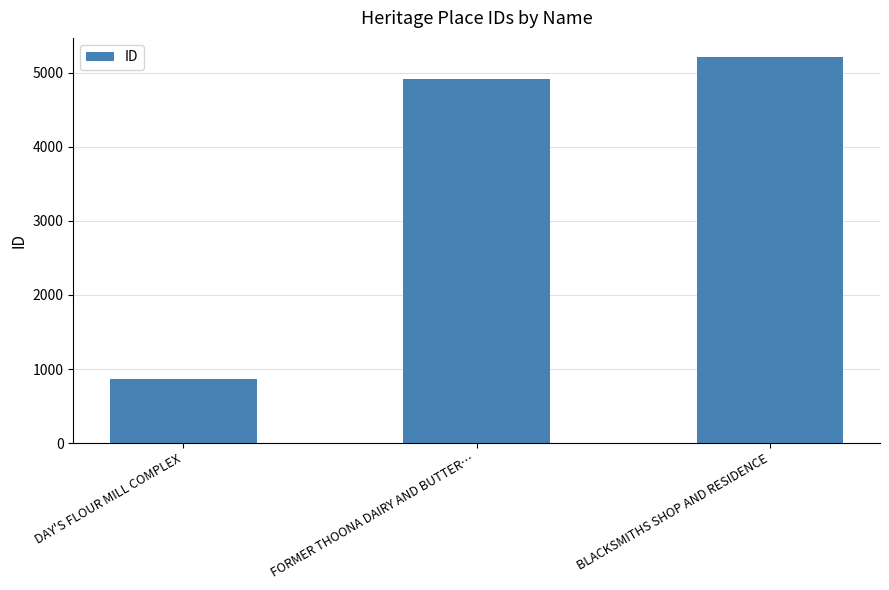

What is the sum of all values?

10979